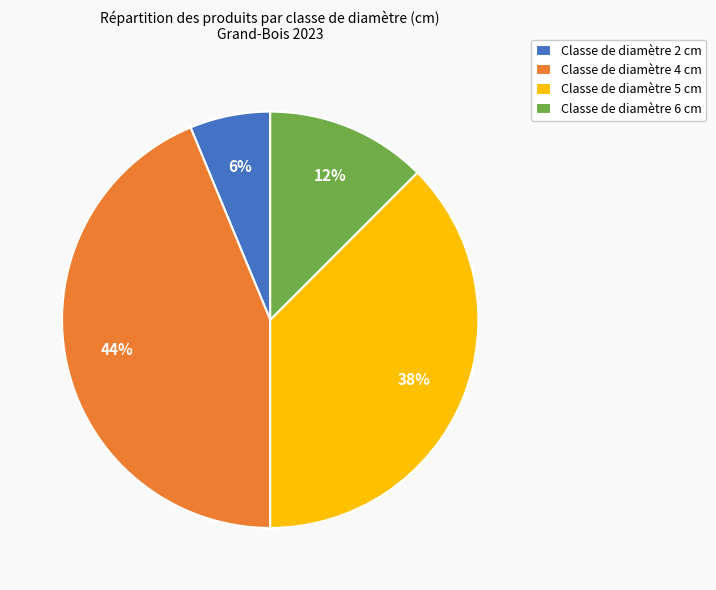

Rank the categories by value from lowest to highest.

Classe de diamètre 2 cm, Classe de diamètre 6 cm, Classe de diamètre 5 cm, Classe de diamètre 4 cm